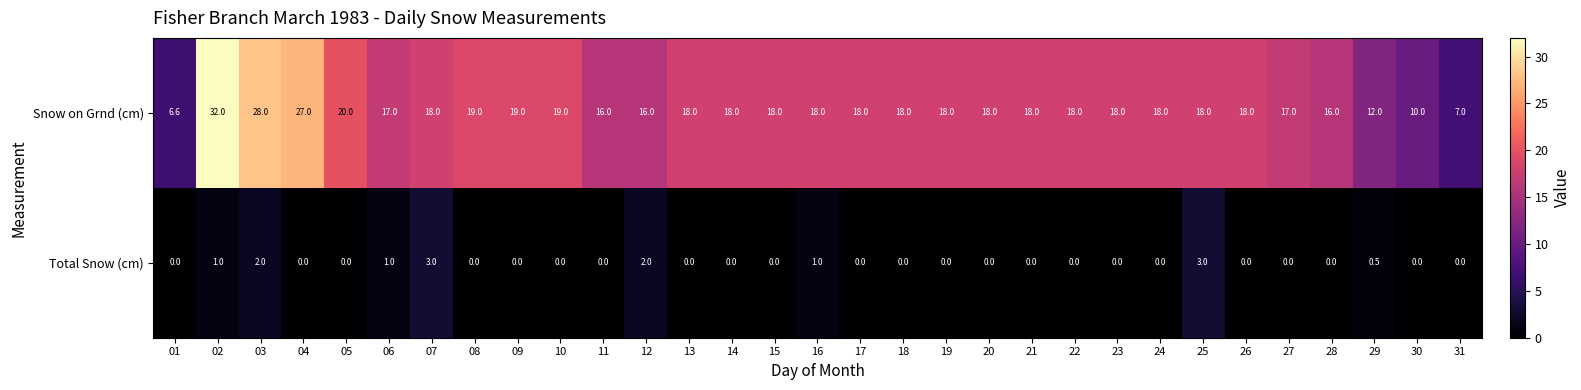

What is the difference between the highest and lowest values at 14?

18.0